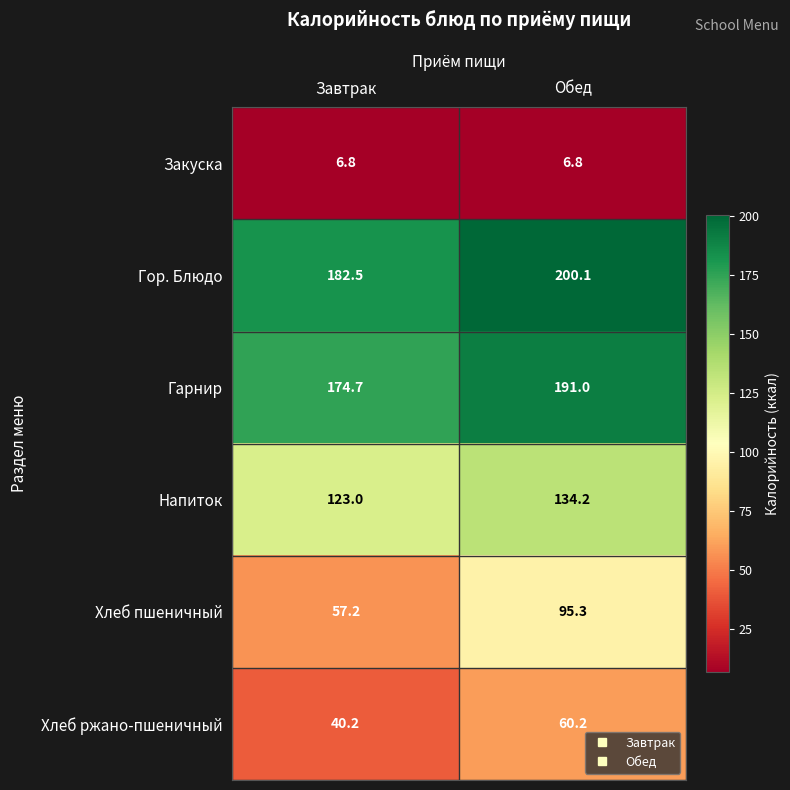

What is the spread (max minus min) of values at Обед?

193.3